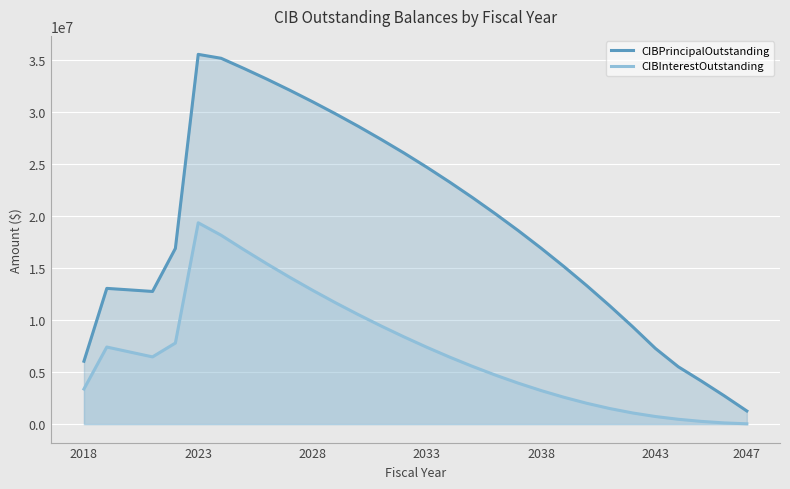

Reading left to right, list all the values displayed in this chart.

CIBPrincipalOutstanding: 6040000.0	13040000.0	12895000.0	12745000.0	16880000.0	35525000.0	35150000.0	34170000.0	33150000.0	32085000.0	30975000.0	29820000.0	28615000.0	27355000.0	26050000.0	24680000.0	23250000.0	21760000.0	20205000.0	18590000.0	16900000.0	15135000.0	13295000.0	11370000.0	9365000.0	7270000.0	5510000.0	4150000.0	2735000.0	1260000.0
CIBInterestOutstanding: 3371518.8	7404856.3	6929843.8	6457781.3	7787751.6	19343594.1	18147943.8	16754306.3	15407006.3	14108162.6	12860328.2	11664309.4	10521050.0	9427531.3	8380281.3	7381668.8	6434737.5	5542525.0	4707843.8	3933275.0	3221387.5	2575187.5	1998509.4	1495784.4	1071081.3	728231.3	463093.8	261031.3	114925.0	28109.4